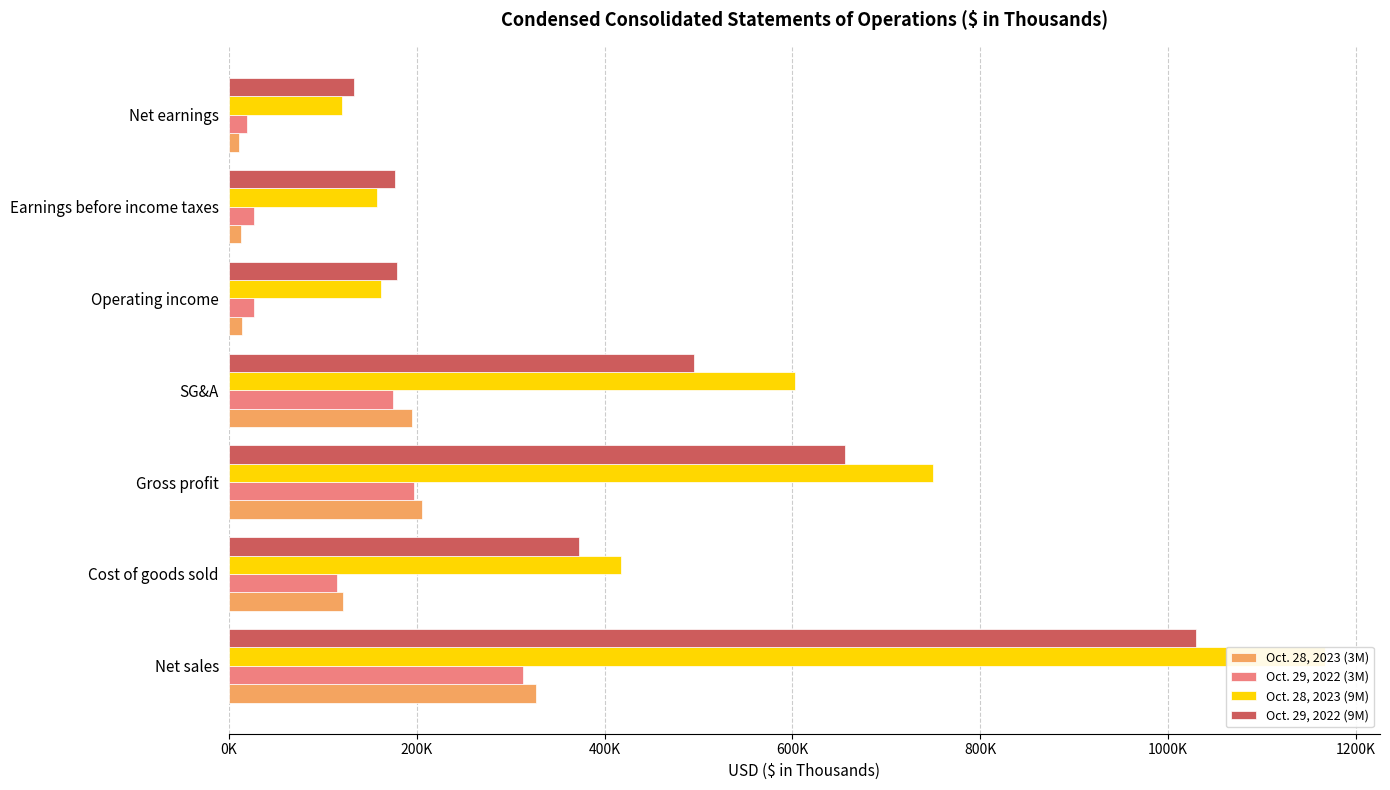

Rank the series at Net sales from highest to lowest value.

Oct. 28, 2023 (9M), Oct. 29, 2022 (9M), Oct. 28, 2023 (3M), Oct. 29, 2022 (3M)